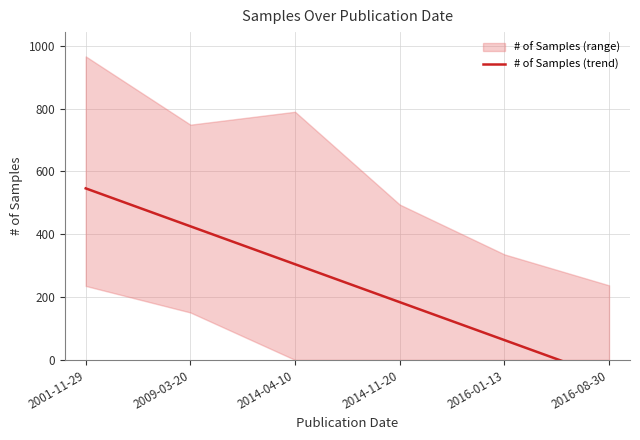

Rank the categories by value from lowest to highest.

2016-08-30, 2016-01-13, 2014-11-20, 2014-04-10, 2009-03-20, 2001-11-29